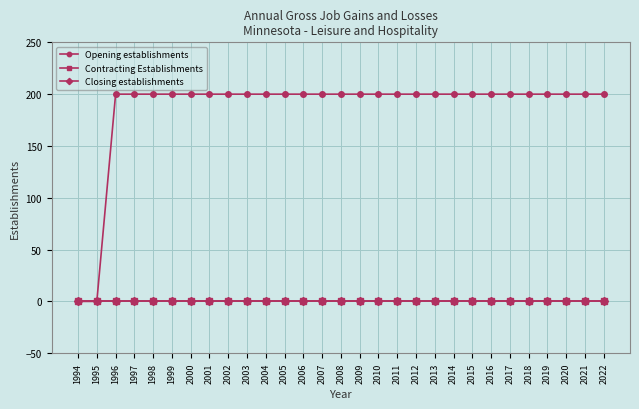

Does the chart have visible grid lines?

Yes